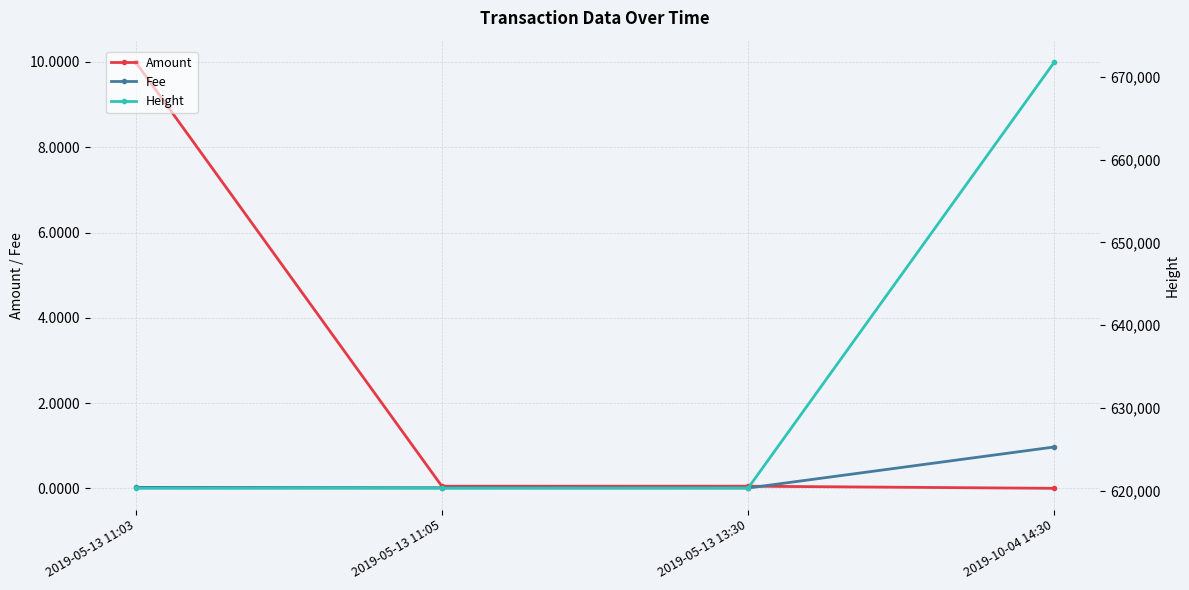

What is the sum of the Fee values at 2019-10-04 14:30 and 2019-05-13 11:05?

1.0